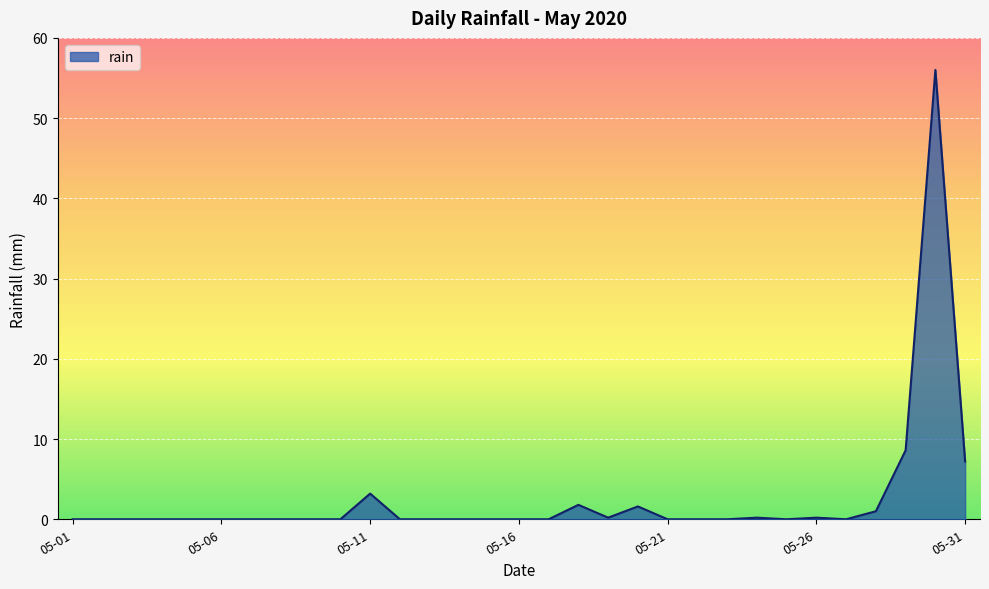

Does the chart display data point markers on the line(s)?

No